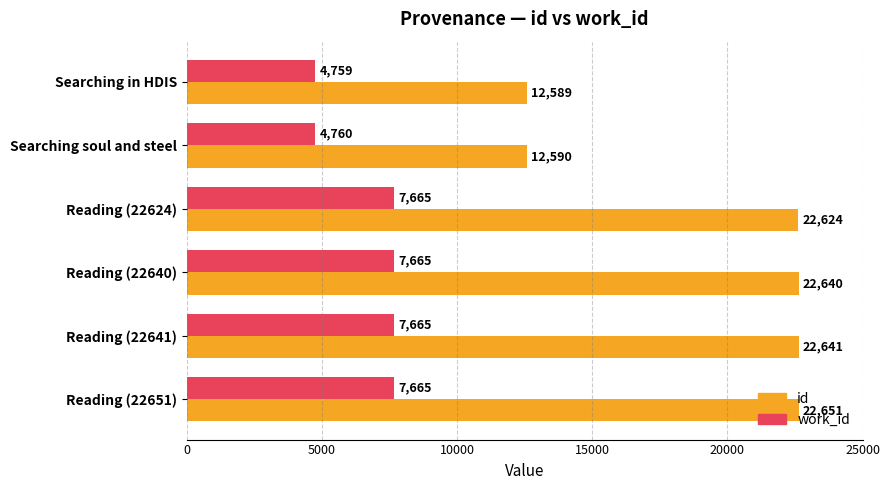

What is the difference between the maximum and minimum values in the work_id series?

2906